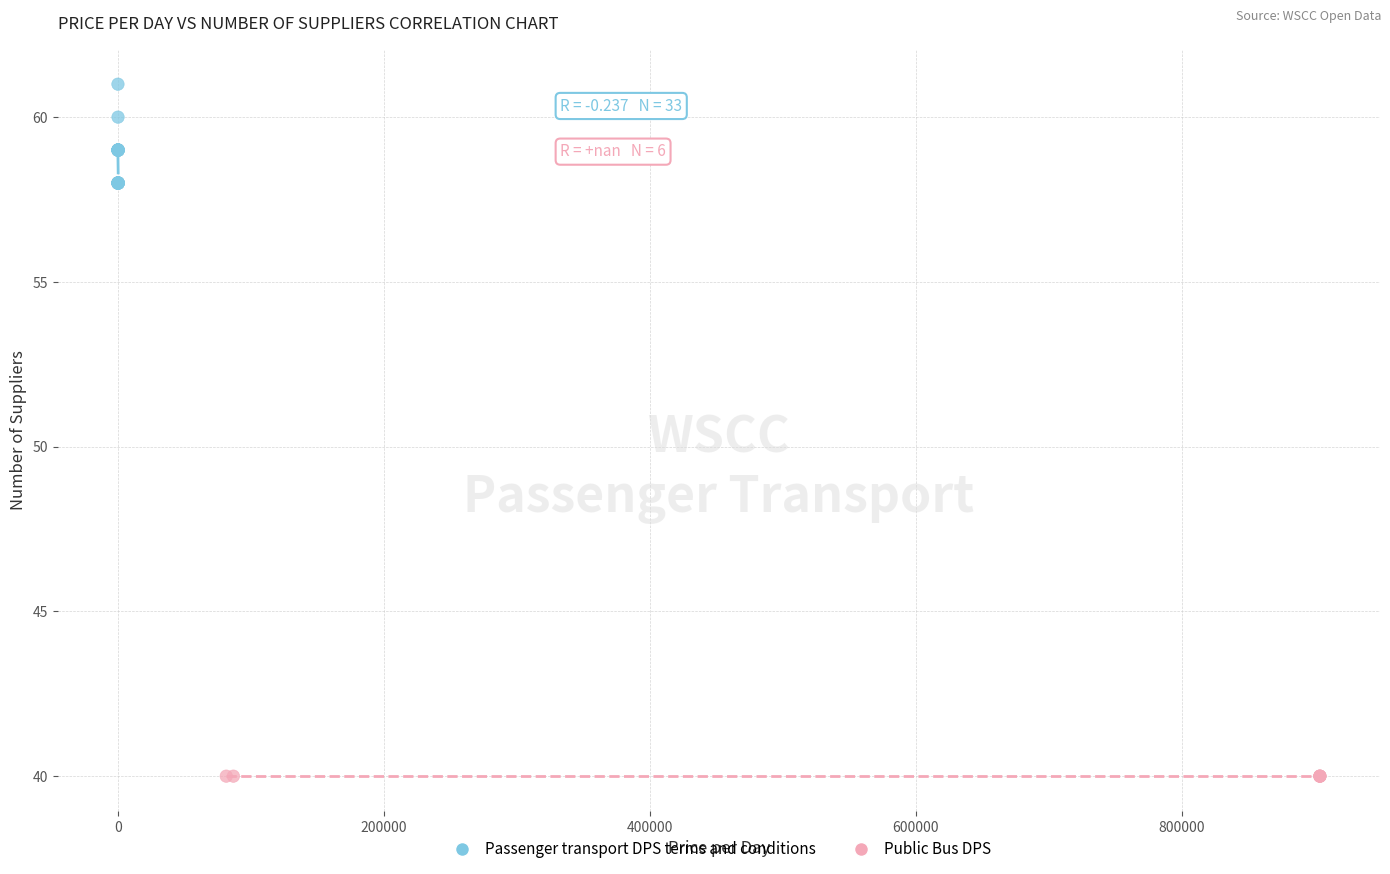

Which series reaches the maximum Y coordinate?

Passenger transport DPS terms and conditions